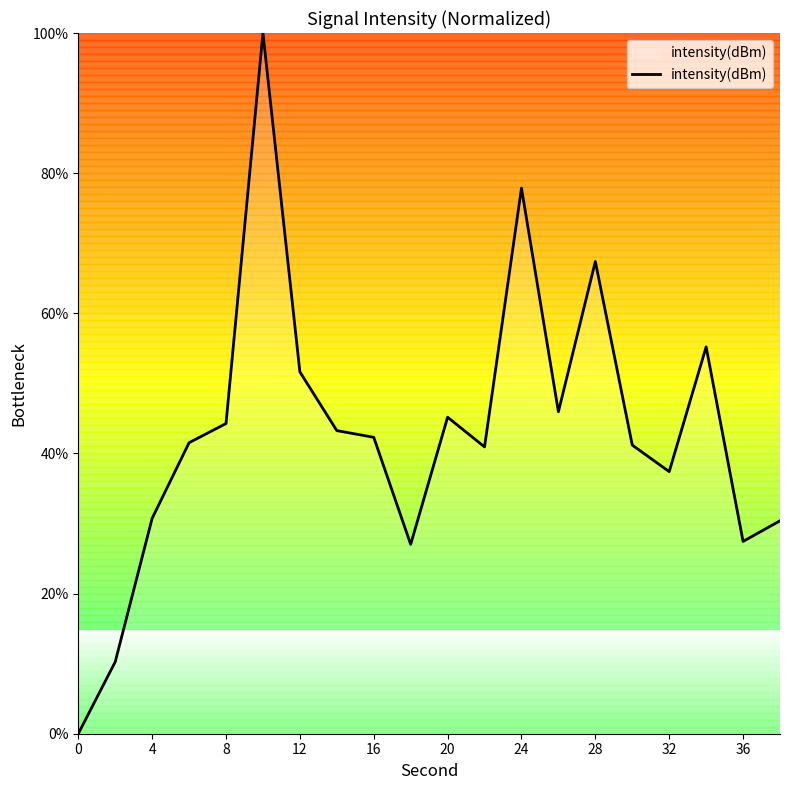

True or false: the data shows 29.5 at 8.

False